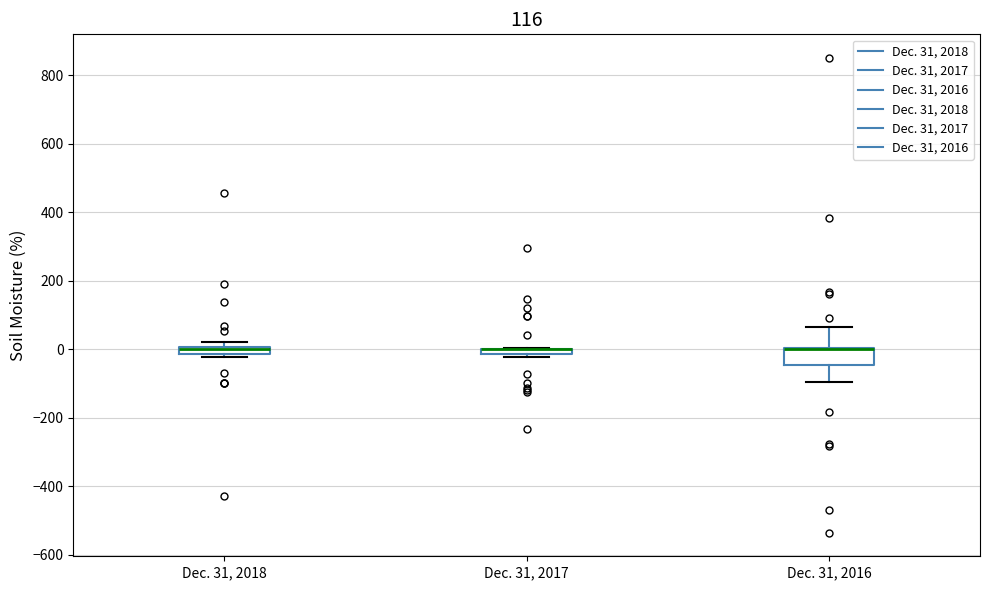

Which box is the tallest, from its lower edge to its upper edge?

Dec. 31, 2016